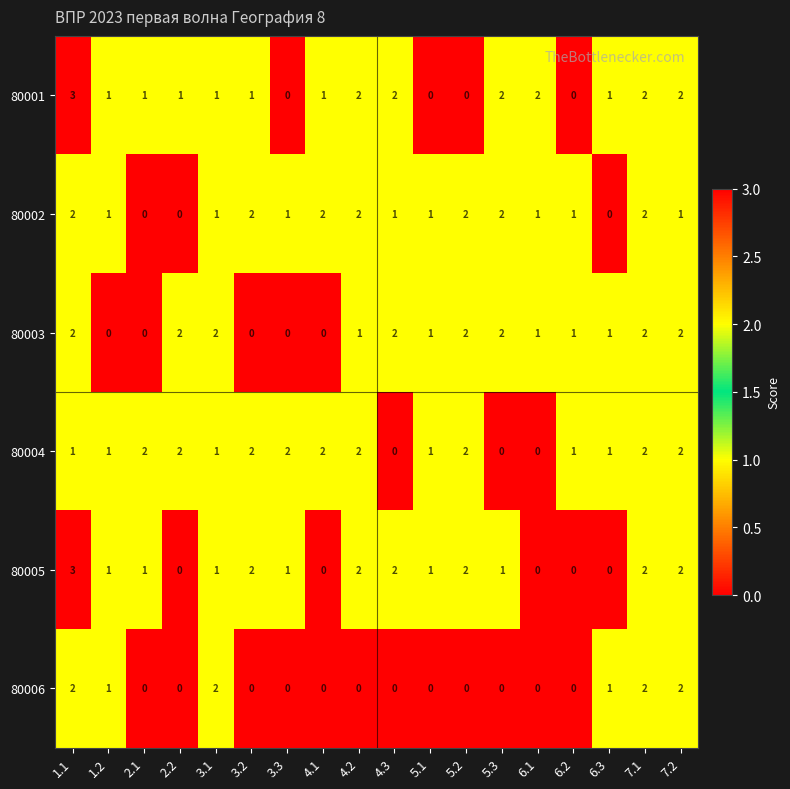

What is the sum of the 80004 values at 5.2 and 6.2?

3